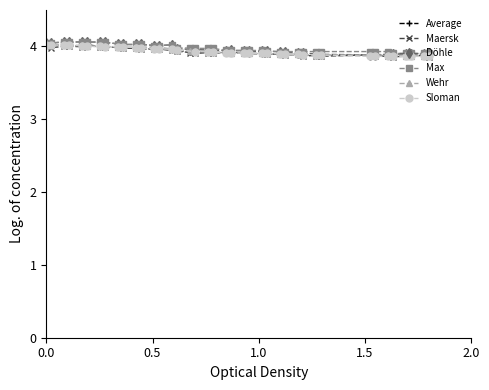

True or false: Döhle has more than 0 interior local peaks.

True